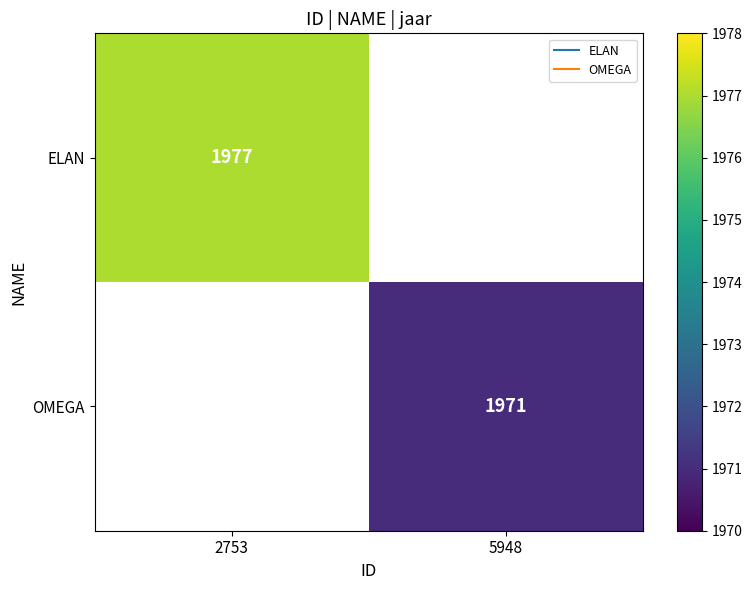

Rank the series at 2753 from highest to lowest value.

ELAN, OMEGA